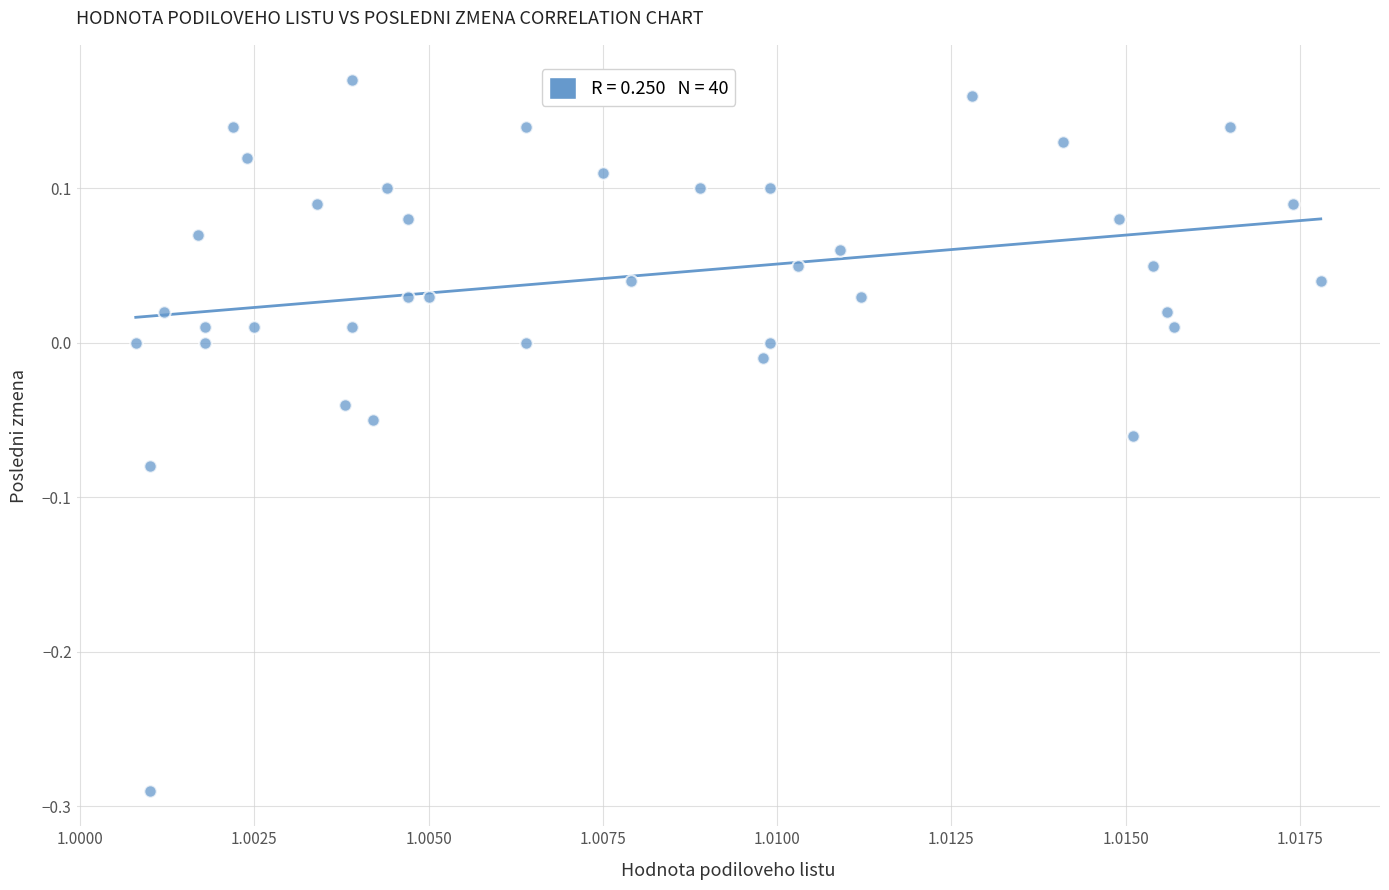

What is the range of Y values (max minus min)?

0.5